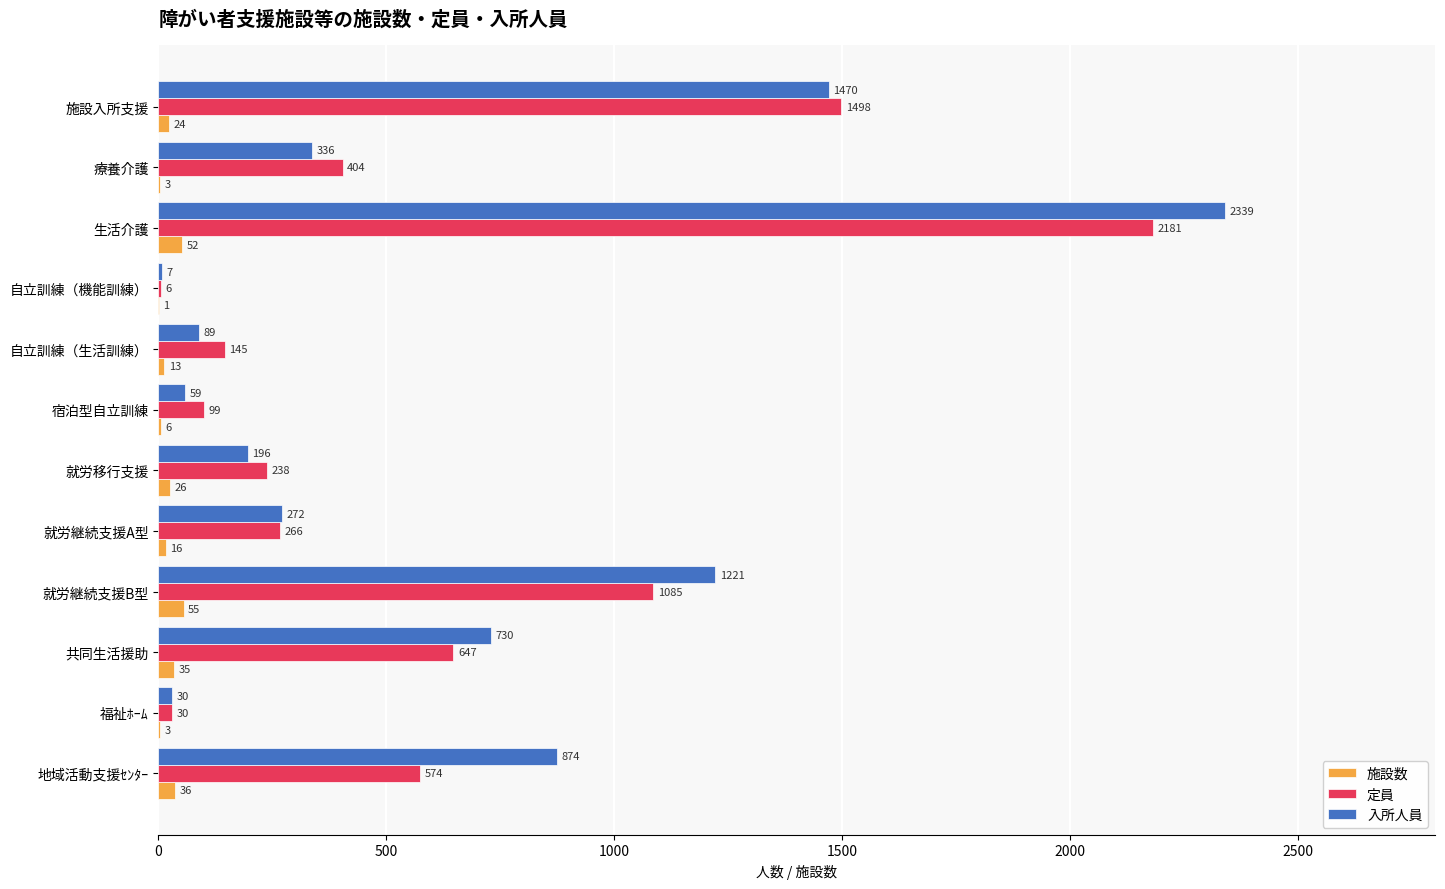

What is the greatest value displayed?

2339